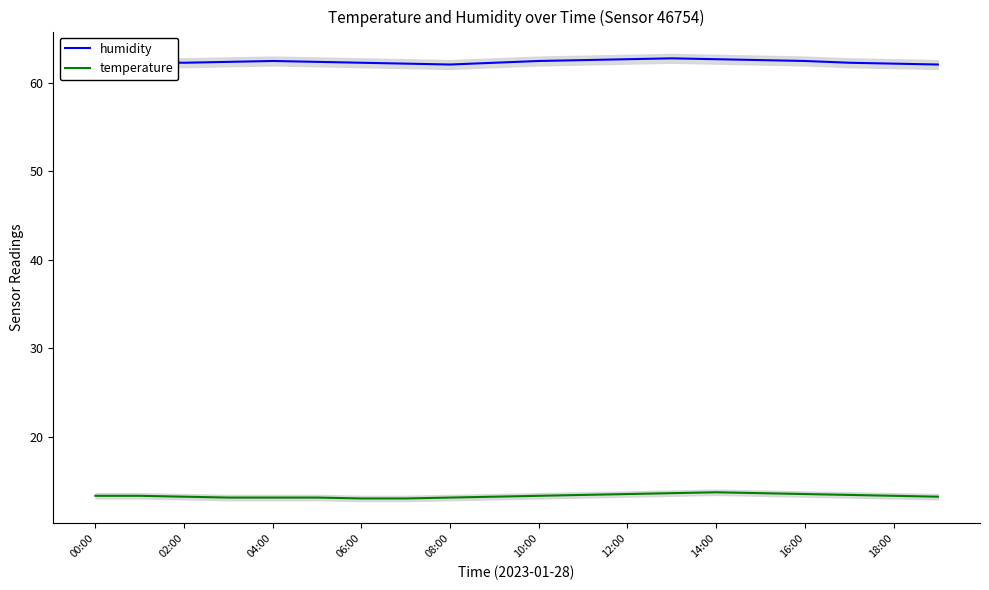

True or false: humidity and temperature intersect in this chart.

False